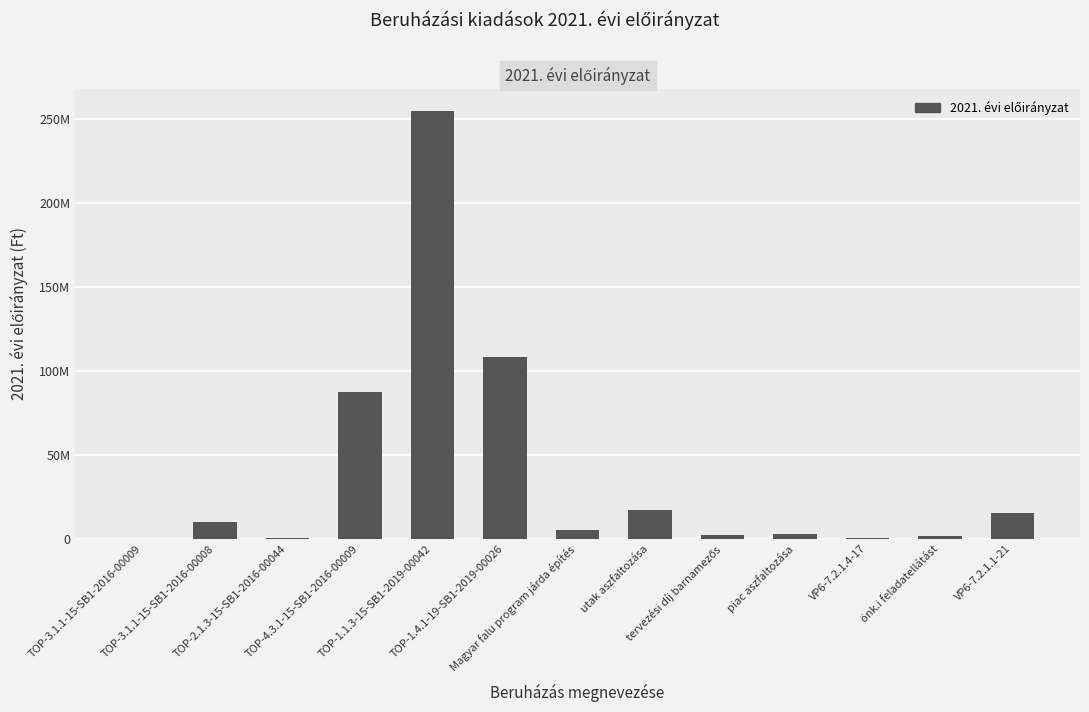

How many categories are shown in the chart?

13